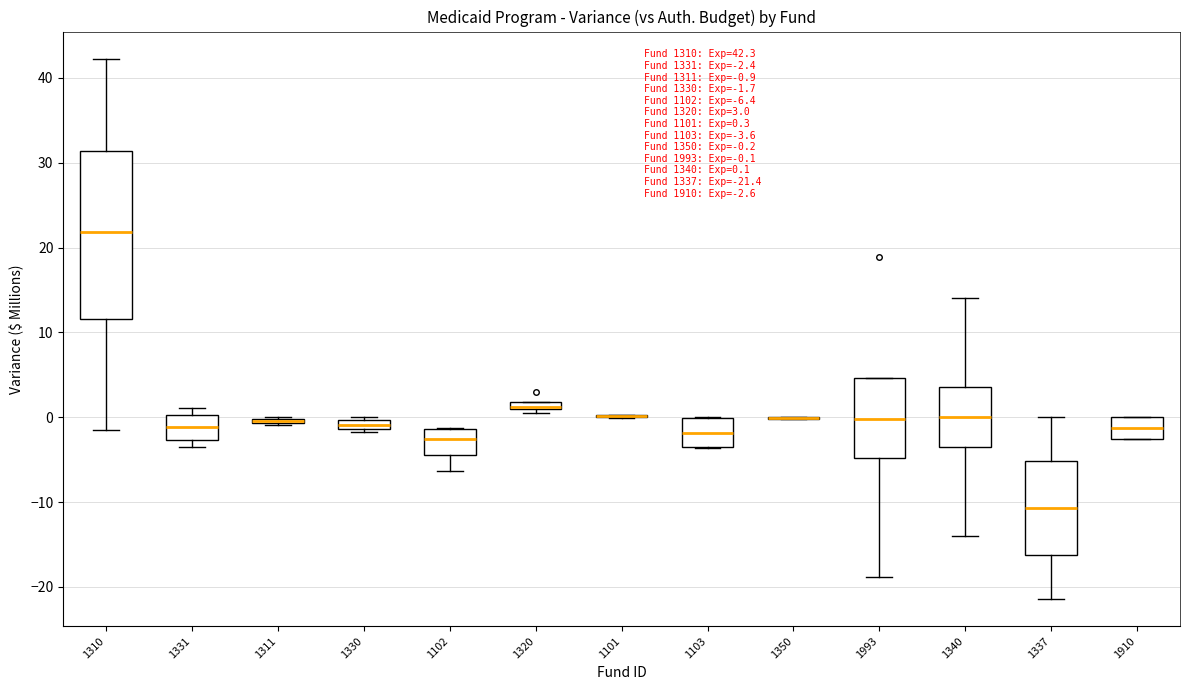

Which box is the tallest, from its lower edge to its upper edge?

1310